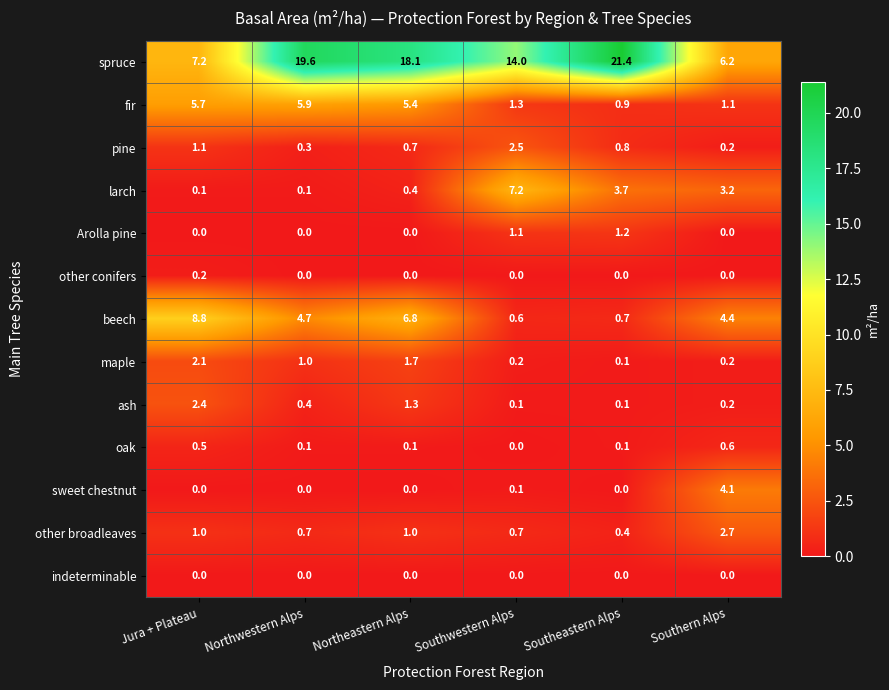

At how many categories does at least one series exceed 19?

2